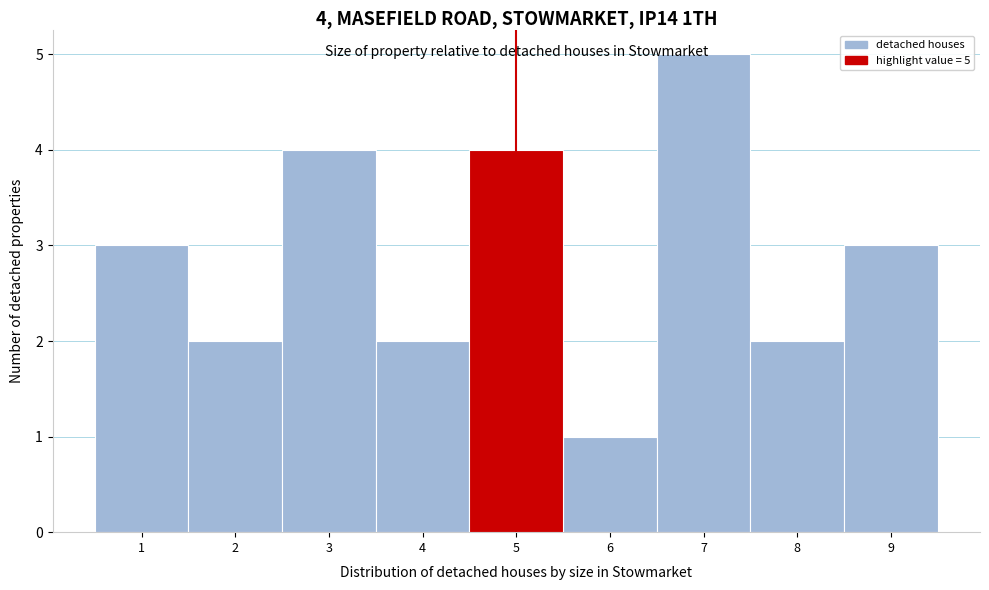

Which range on the x-axis has the tallest bar?

6.5 to 7.5